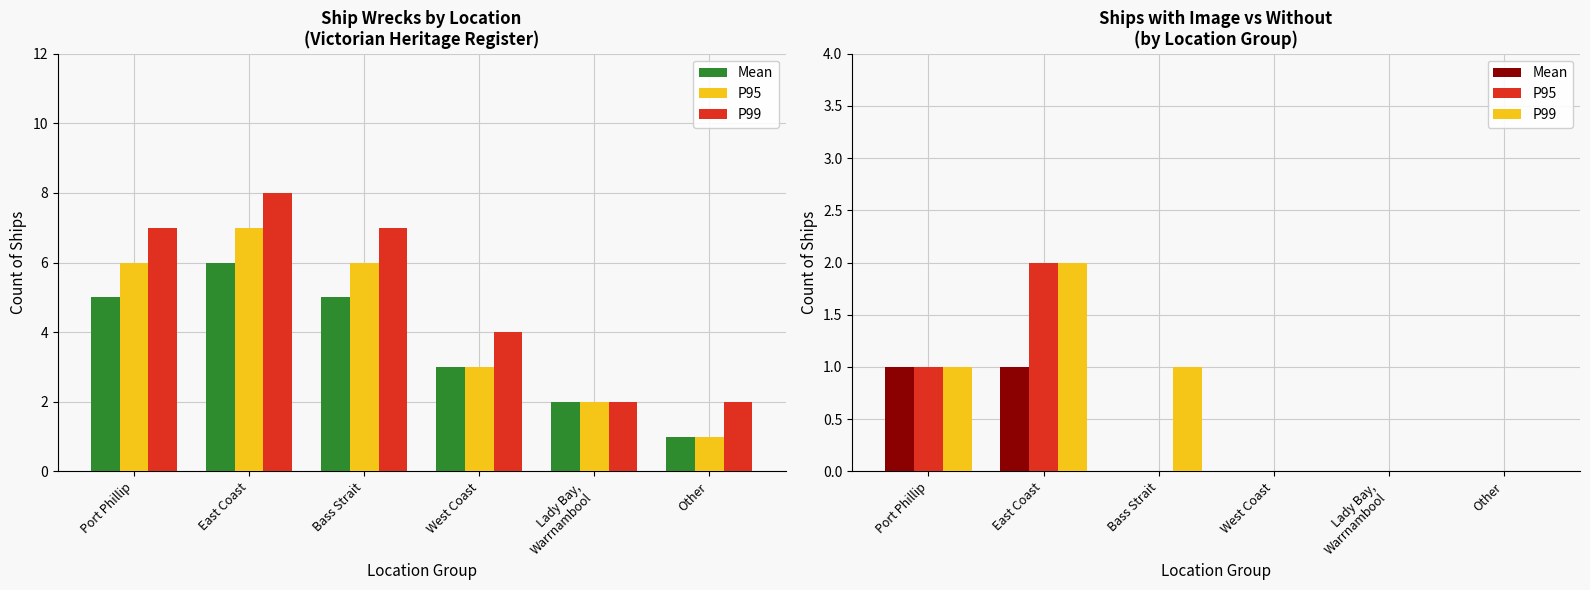

What is the label of the 1st bar from the left?

Port Phillip